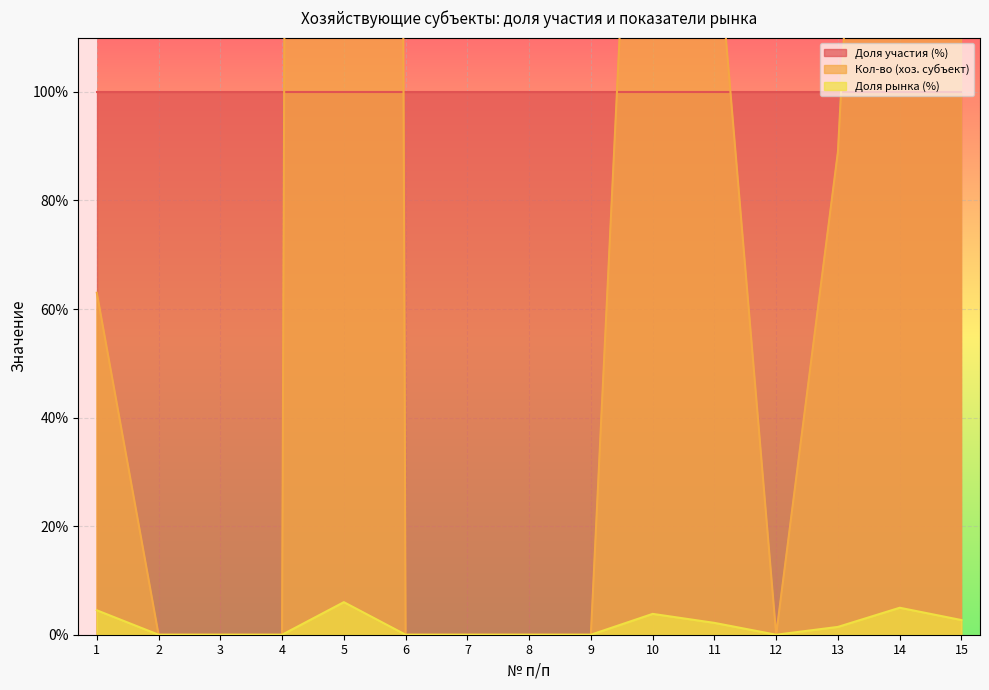

How many values in Кол-во (хоз. субъект) are above zero?

7